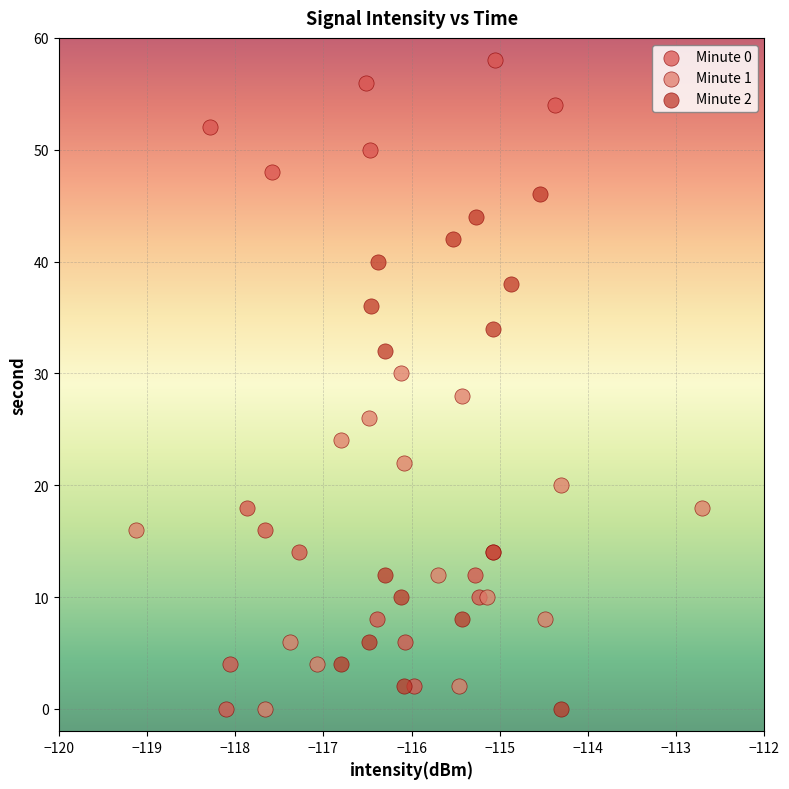

Which series contains the highest Y value?

Minute 0